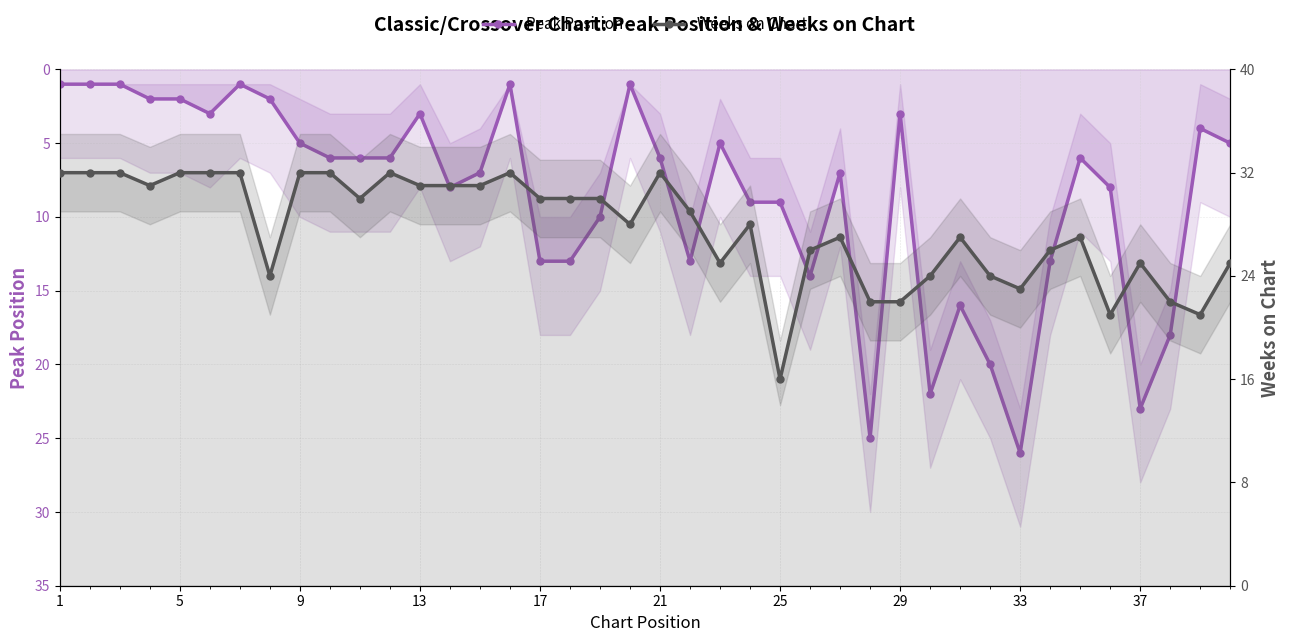

Is the value of Peak Position at 22 greater than the value of Weeks on Chart at 37?

No